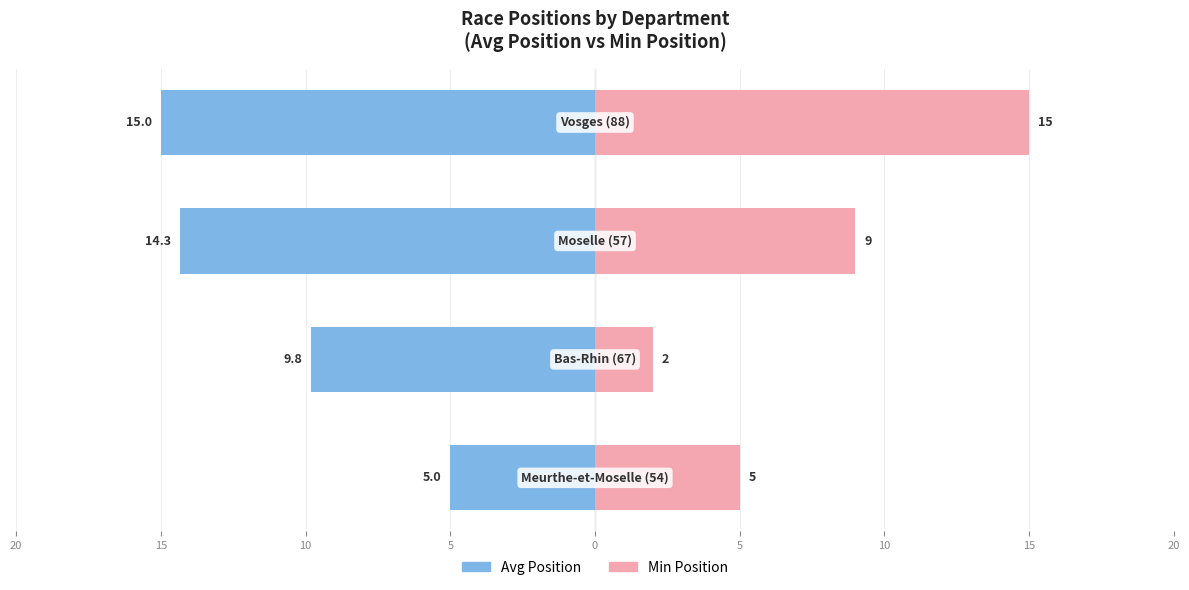

At how many categories does at least one series exceed -7?

4